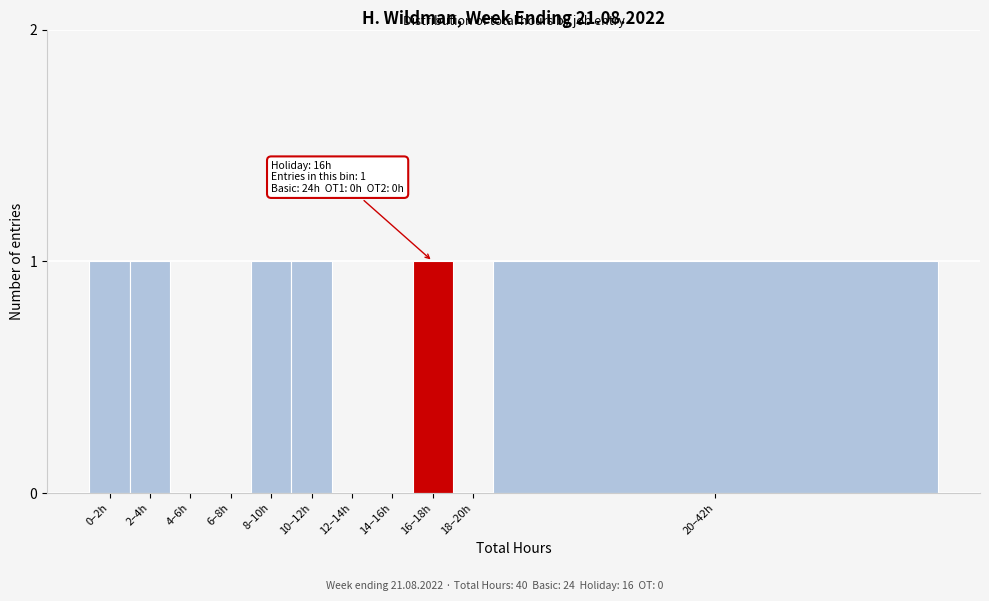

Reading left to right, what are all the values shown in this chart?

0–2h=1	2–4h=1	4–6h=0	6–8h=0	8–10h=1	10–12h=1	12–14h=0	14–16h=0	16–18h=1	18–20h=0	20–42h=1